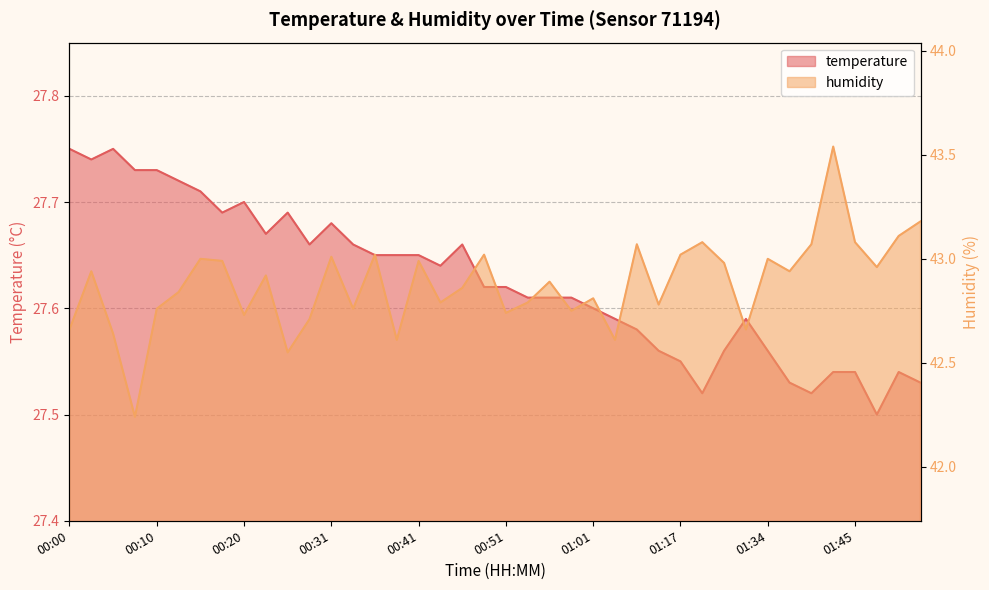

True or false: humidity and temperature cross at least once.

False